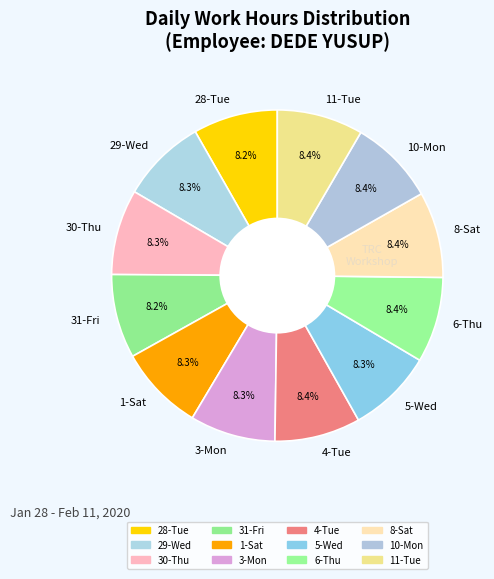

What percentage is NOT represented by 28-Tue?

91.8%